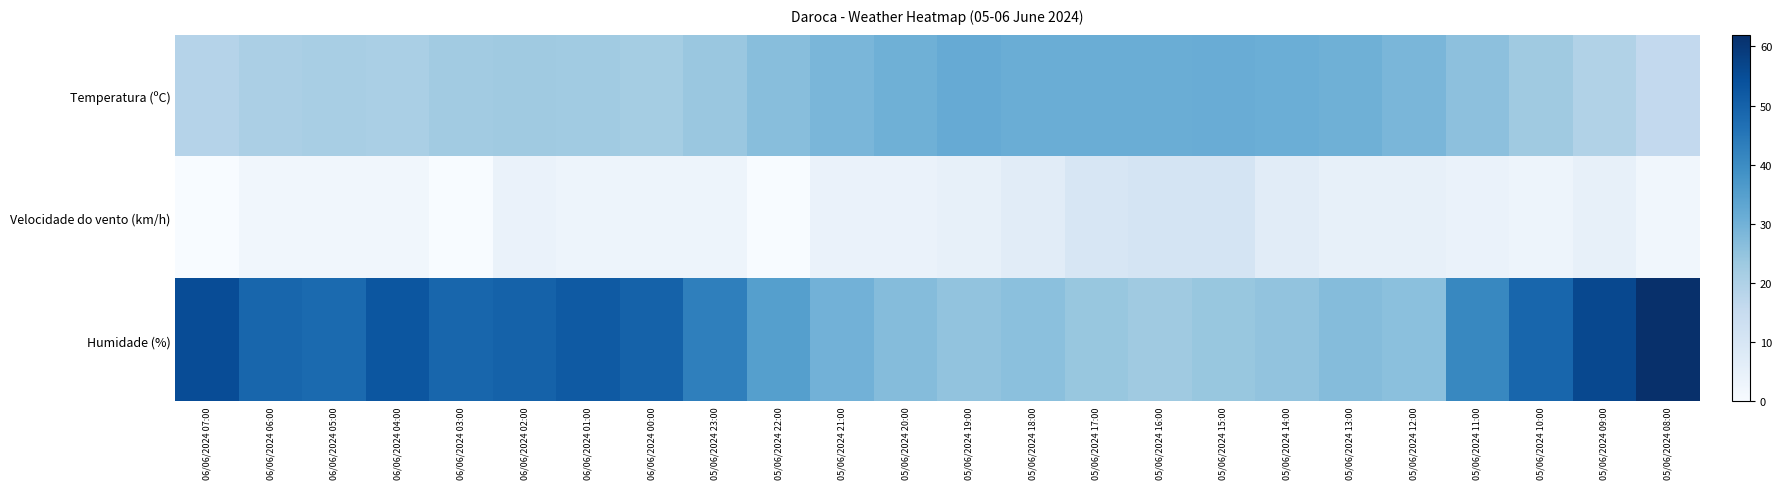

How many categories are shown in the chart?

24